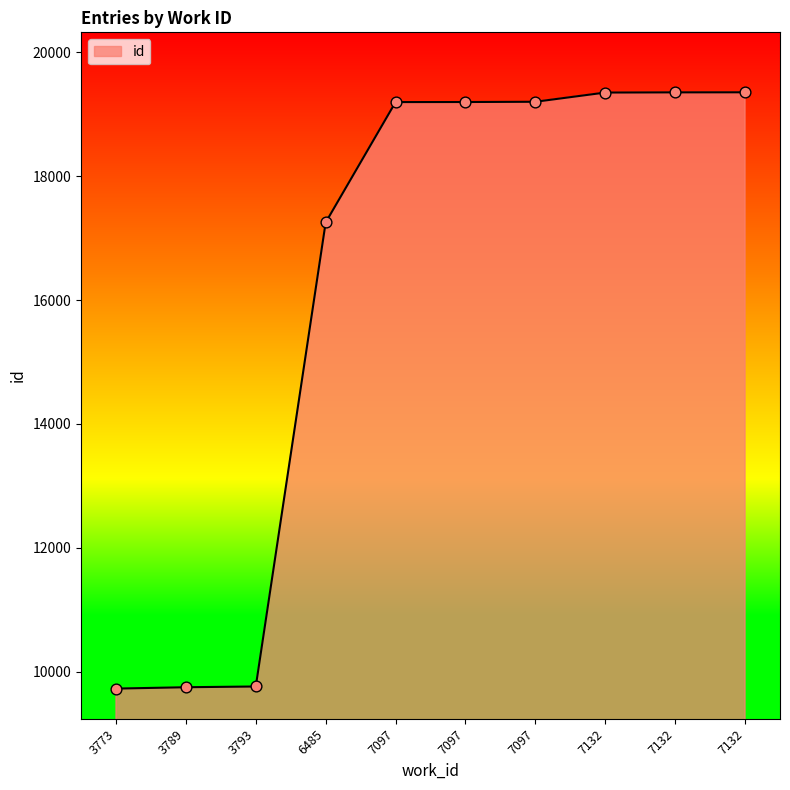

Which has a higher value, 7097 or 3793?

7097